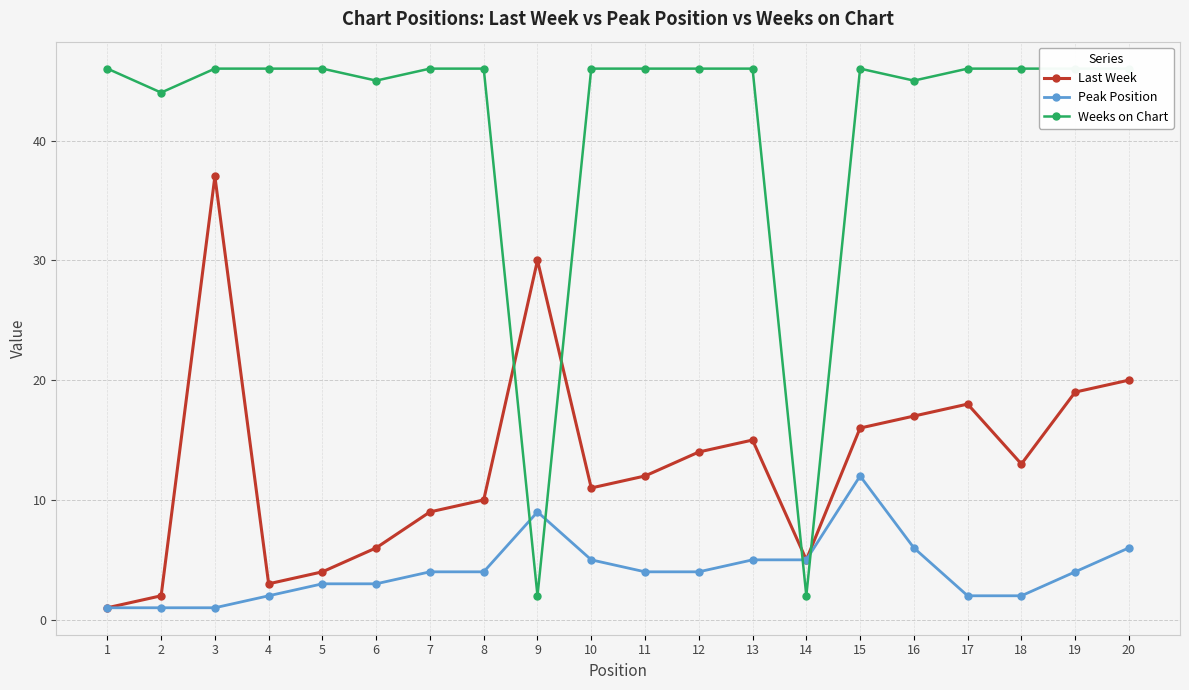

Which has a higher value, 17 or 19?

19